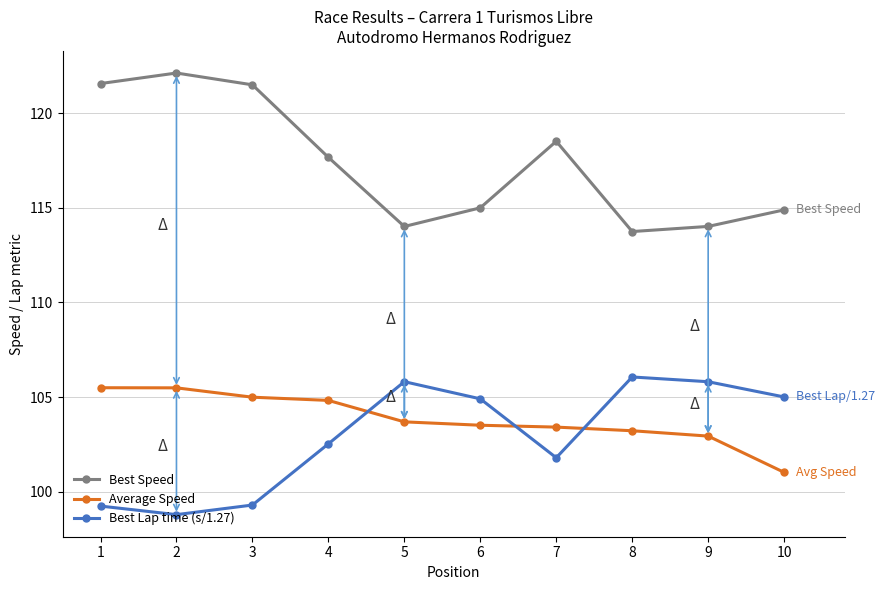

At which category does Best Lap time (s/1.27) reach its first local peak?

5